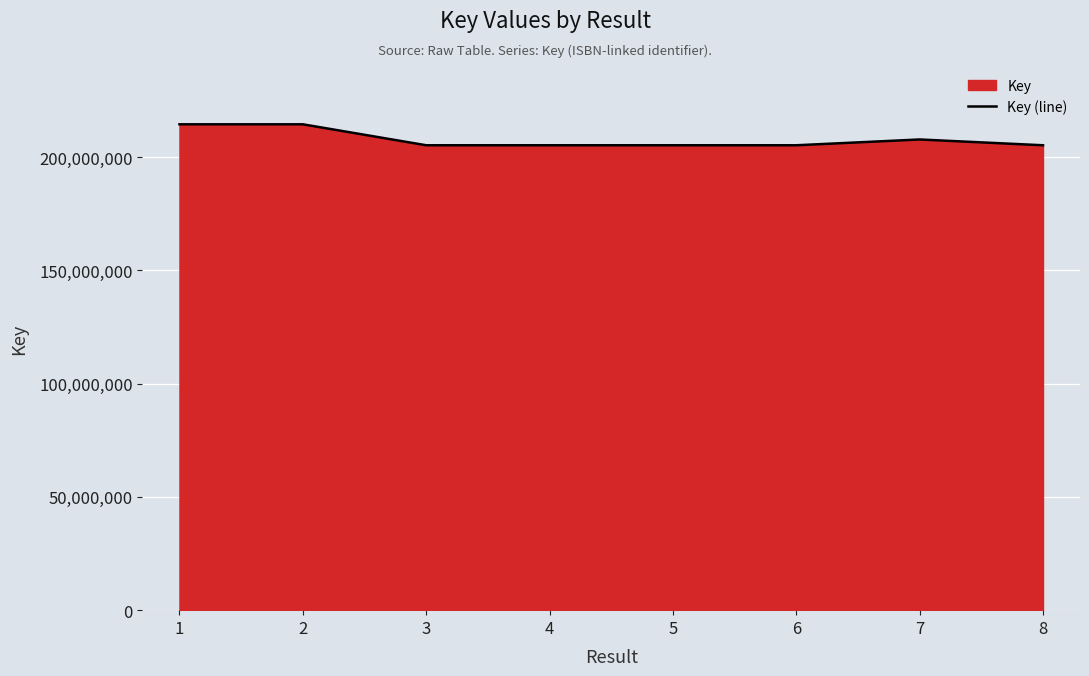

True or false: the data shows 205188668 at 4.

True